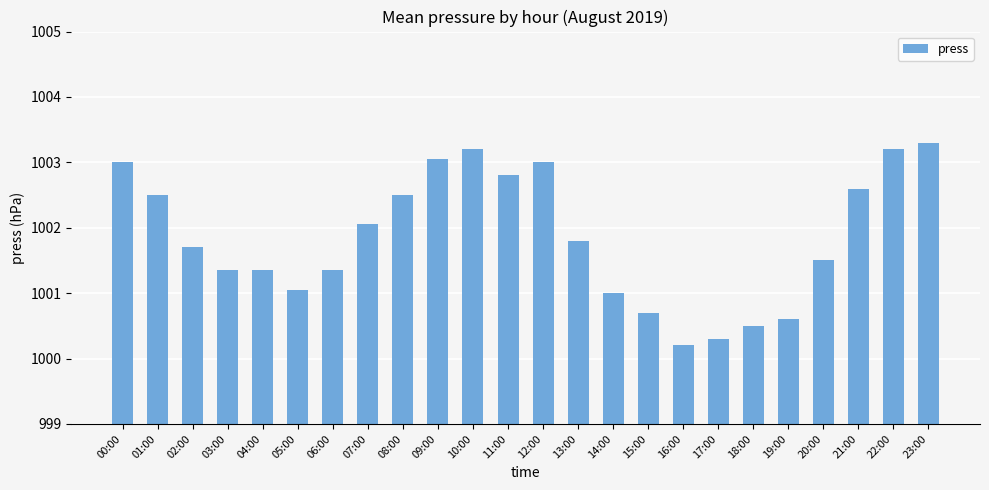

What is the maximum value shown in the chart?

1003.3